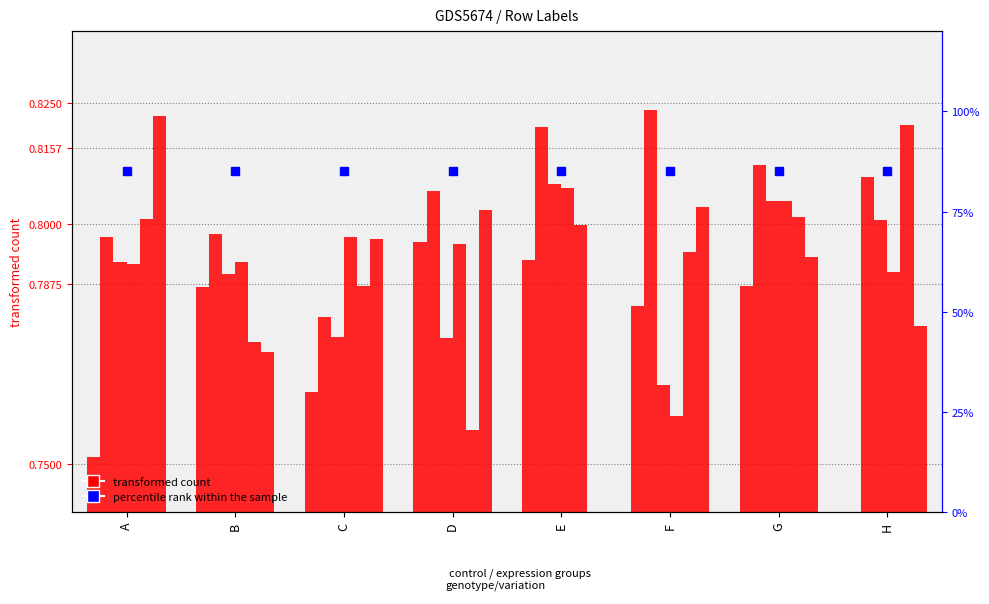

Is it true that the value at H is -0.0?

False